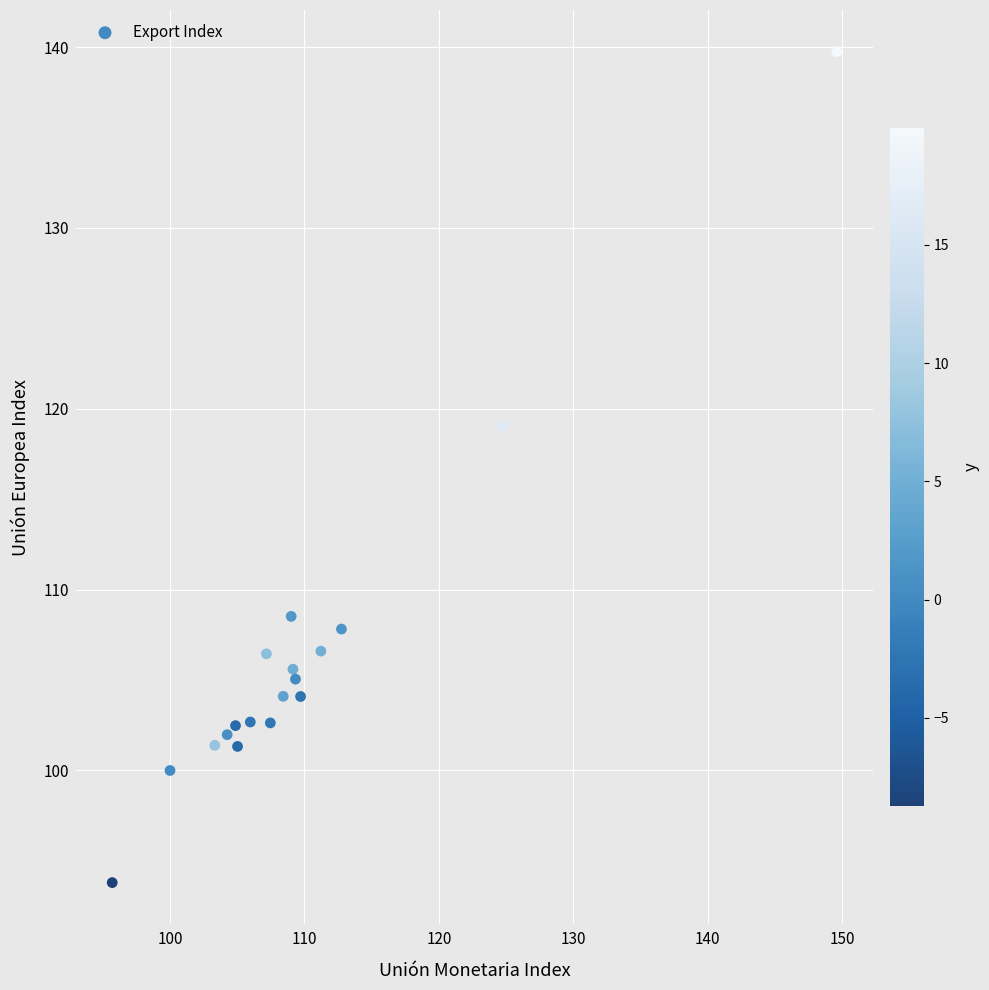

What Y value in the scatter plot is closest to 116?

119.0